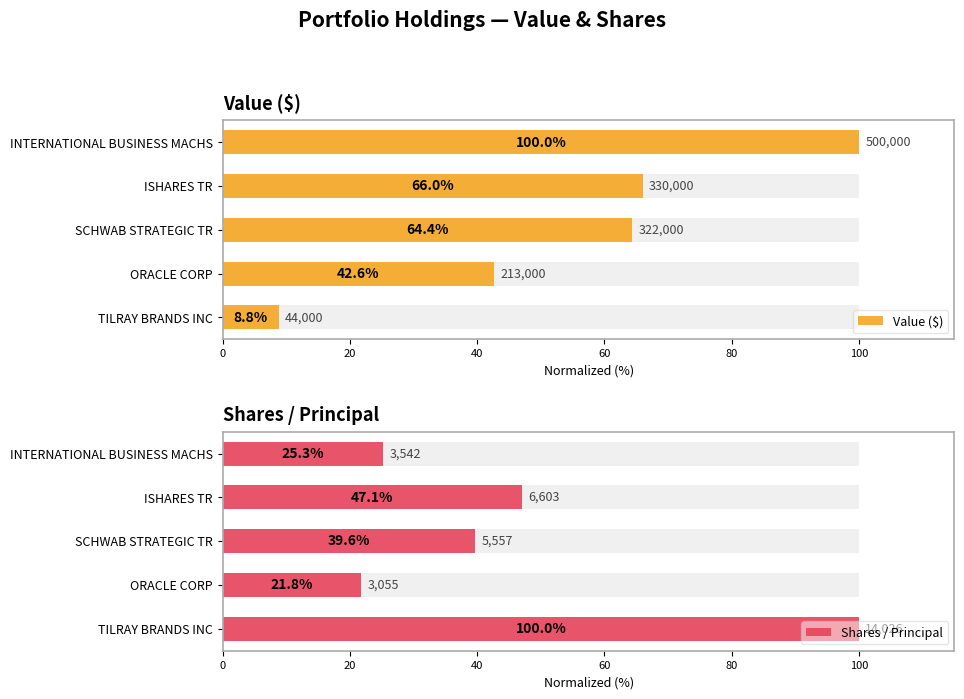

What is the average value of the Shares / Principal series?

46.7